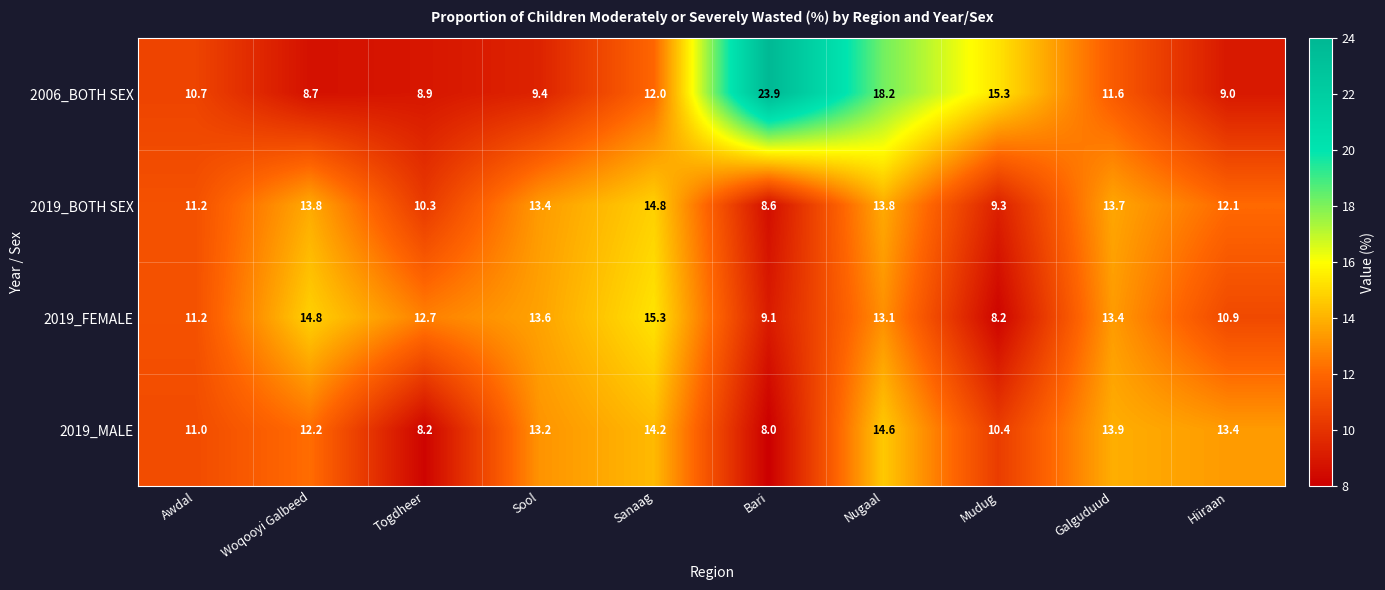

Is the value of 2019_BOTH SEX at Awdal greater than the value of 2006_BOTH SEX at Sanaag?

No